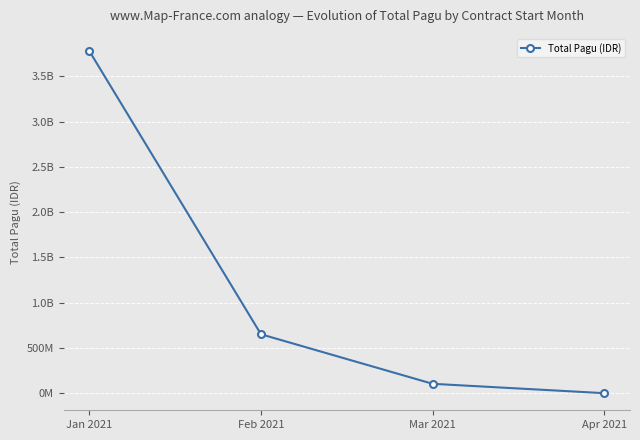

What is the difference between the maximum and minimum values?

3778874713